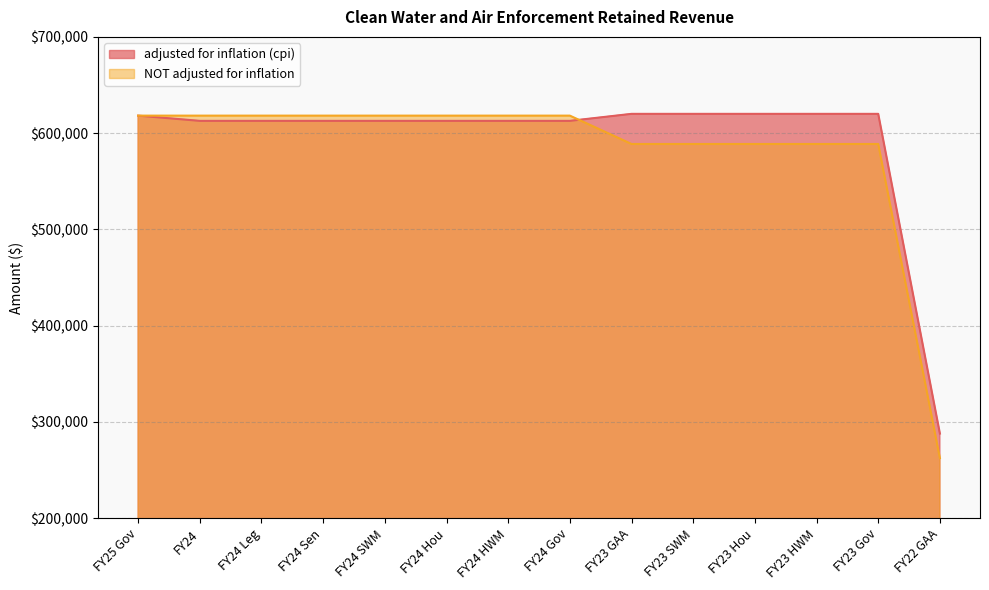

How many data points in NOT adjusted for inflation are less than 618200?

6